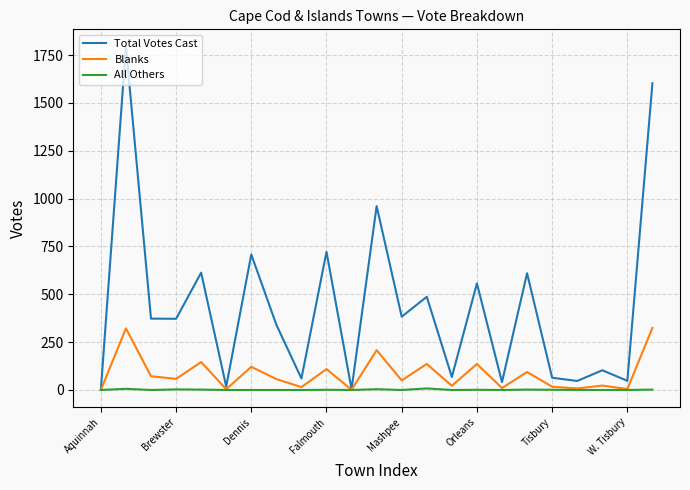

Rank the series by their average value, from highest to lowest.

Total Votes Cast, Blanks, All Others